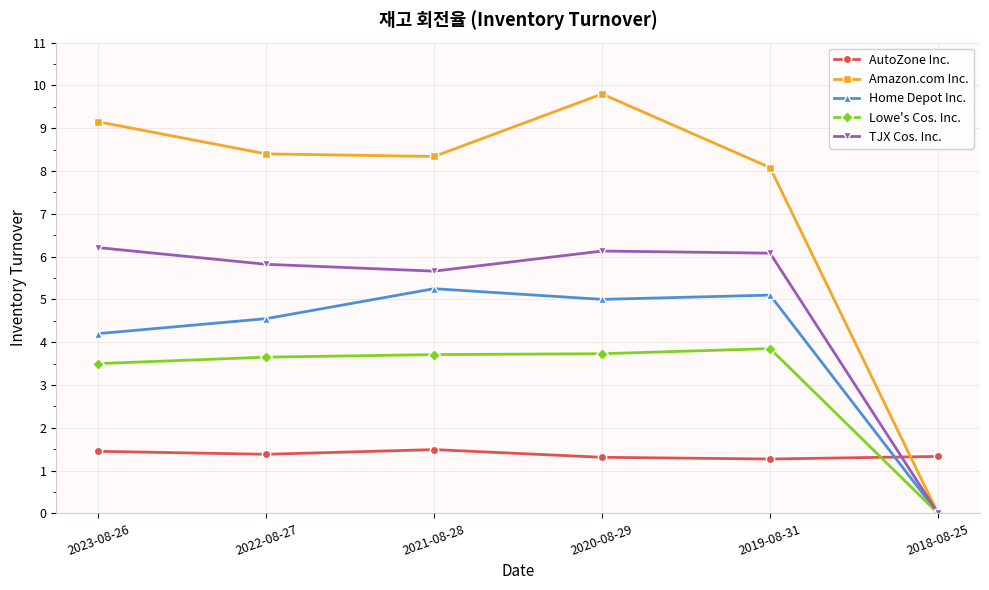

Is it true that Lowe's Cos. Inc. equals 2.4 at 2021-08-28?

False